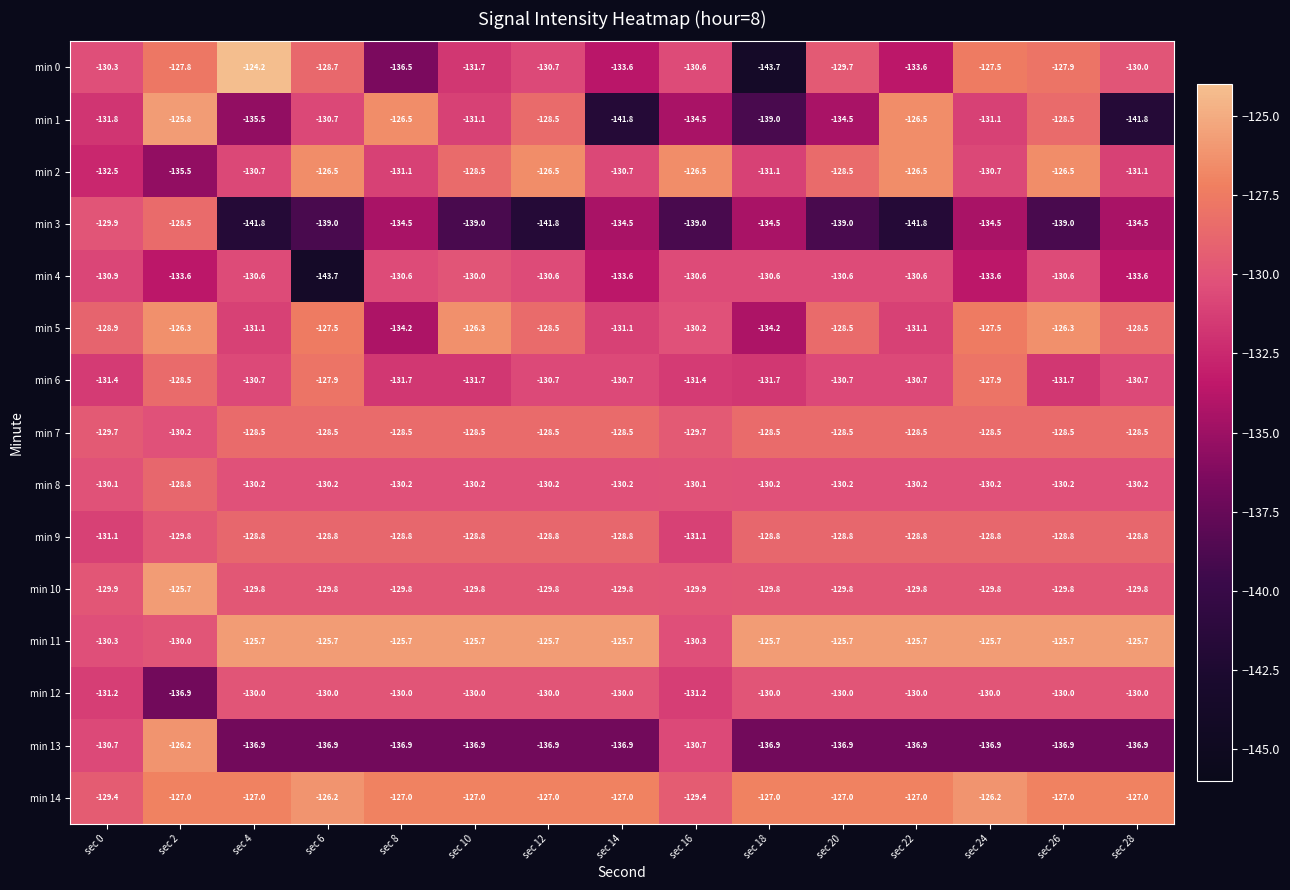

What is the difference between the maximum and minimum values in the min 13 series?

10.7